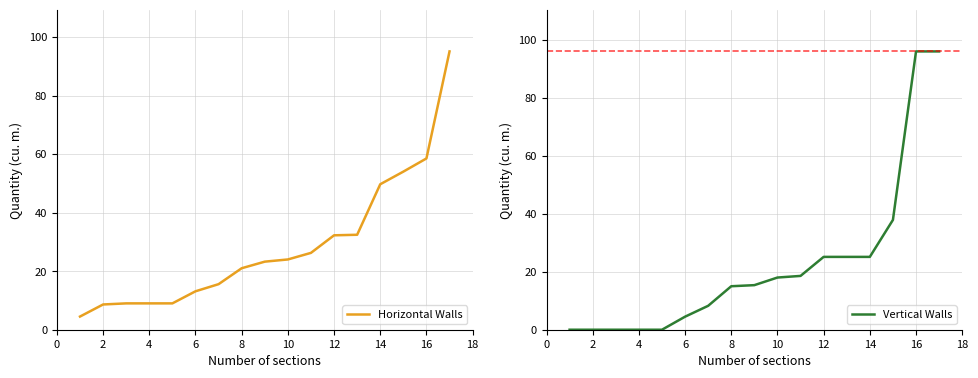

What is the lowest value of the Horizontal Walls series?

4.5